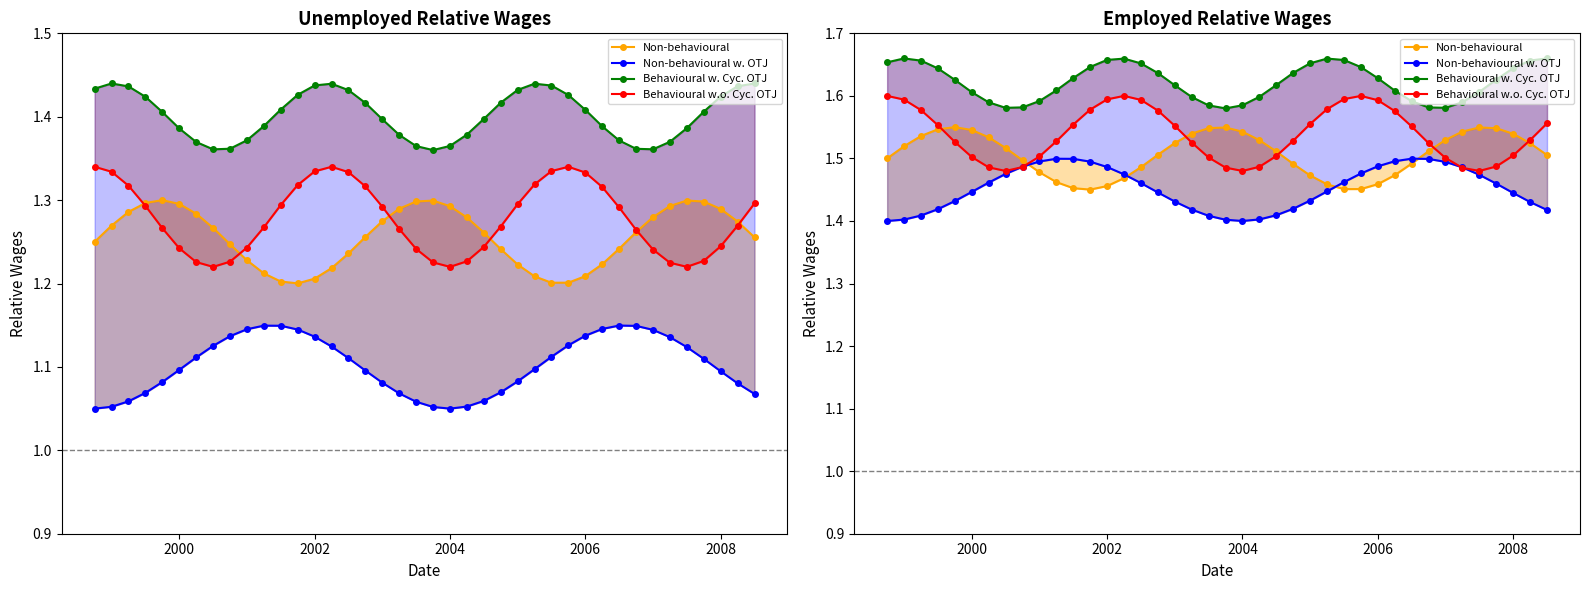

The Behavioural w. Cyc. OTJ series shows 0.7 at 27. True or false?

False